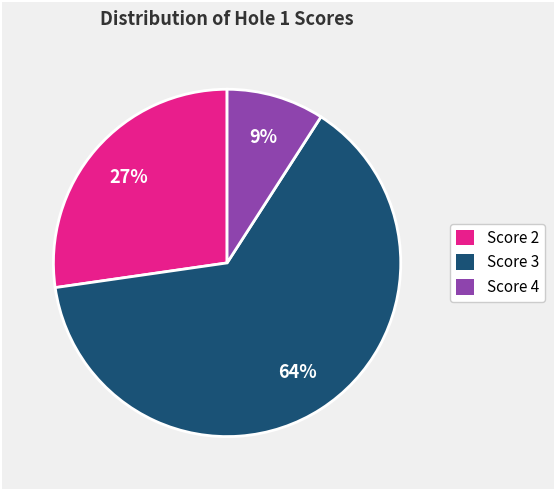

The Score 2 slice represents 39% of the pie. True or false?

False